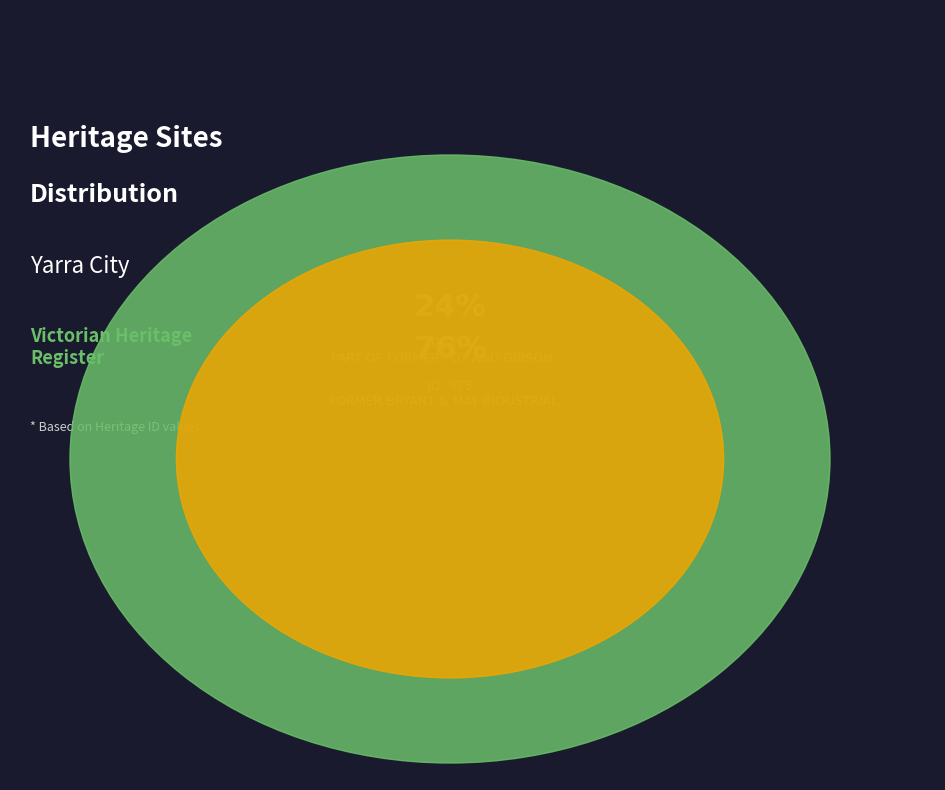

Which category accounts for the majority?

FORMER BRYANT & MAY INDUSTRIAL COMPLEX